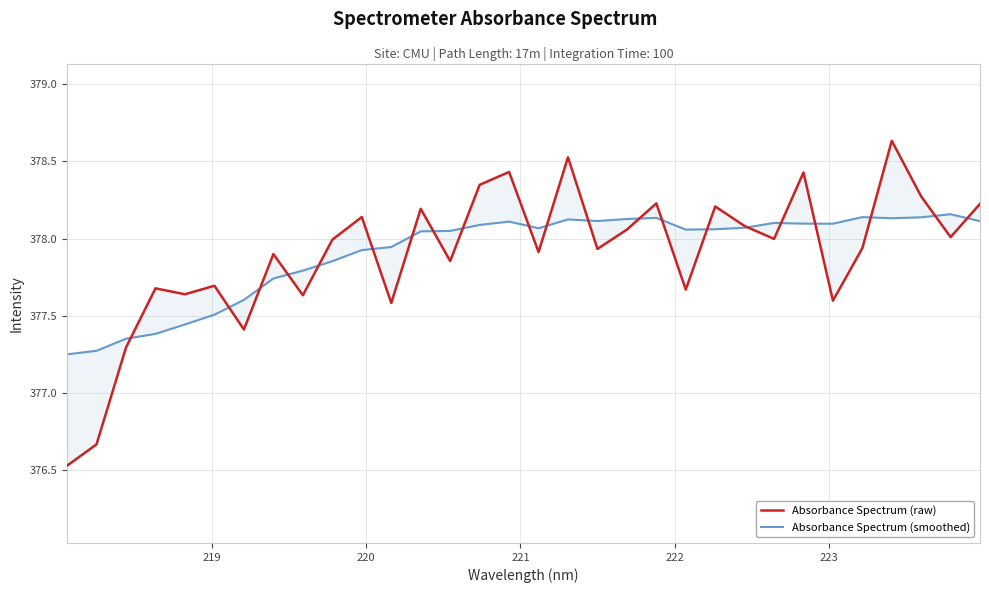

Reading right to left, list all the values displayed in this chart.

Absorbance Spectrum (raw): 378.2	378.0	378.3	378.6	377.9	377.6	378.4	378.0	378.1	378.2	377.7	378.2	378.1	377.9	378.5	377.9	378.4	378.3	377.9	378.2	377.6	378.1	378.0	377.6	377.9	377.4	377.7	377.6	377.7	377.3	376.7	376.5
Absorbance Spectrum (smoothed): 378.1	378.2	378.1	378.1	378.1	378.1	378.1	378.1	378.1	378.1	378.1	378.1	378.1	378.1	378.1	378.1	378.1	378.1	378.1	378.0	377.9	377.9	377.9	377.8	377.7	377.6	377.5	377.4	377.4	377.4	377.3	377.3